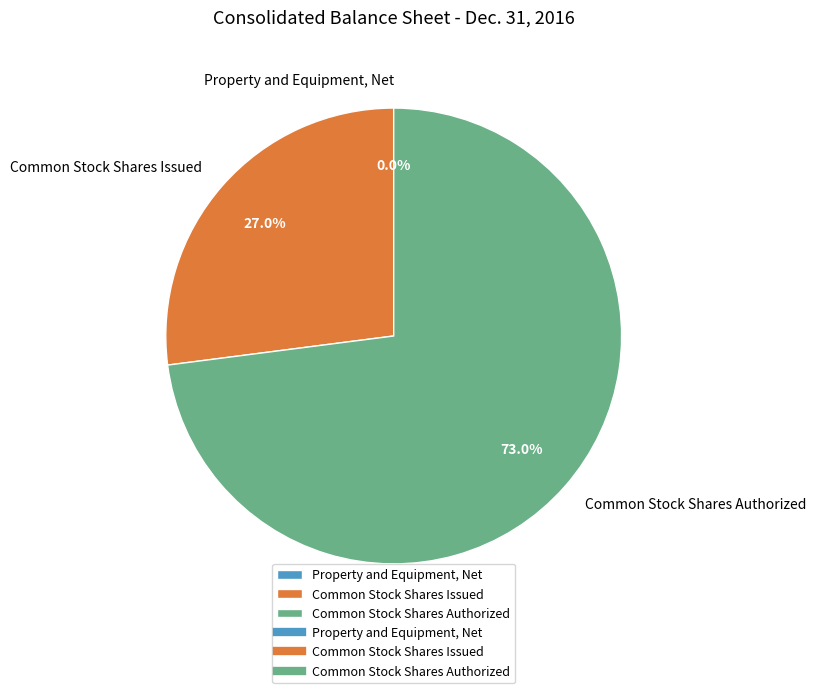

Is the sum of Common Stock Shares Authorized and Common Stock Shares Issued greater than half?

Yes